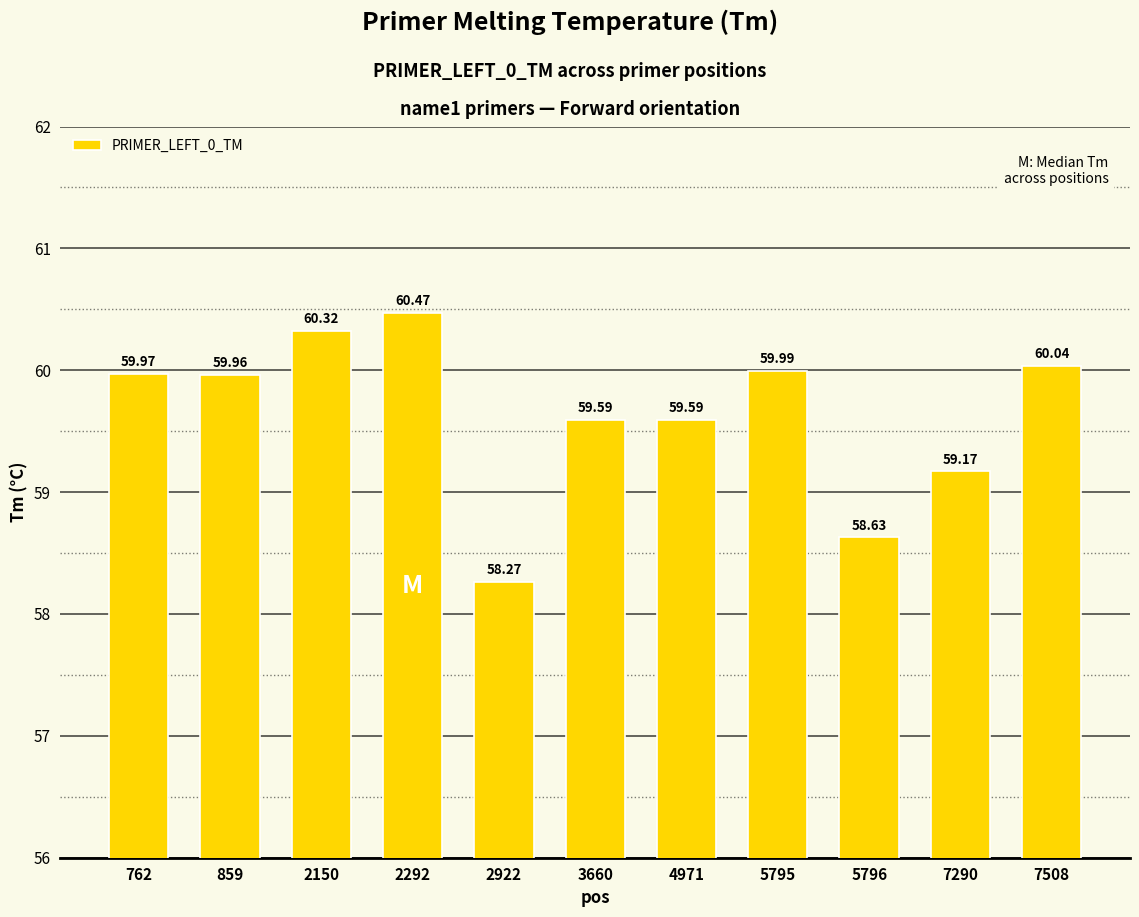

What is the difference between the values at 5796 and 2922?

0.4